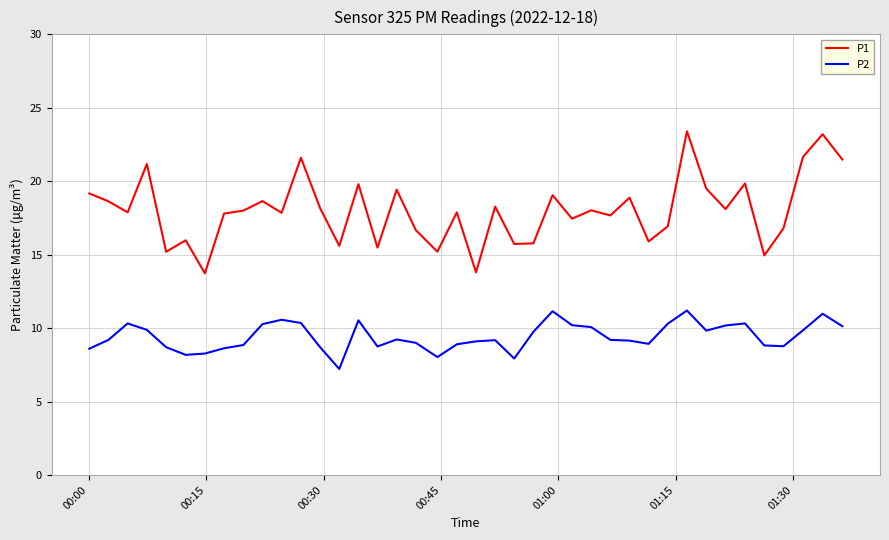

In P1, how many points are lower than both neighbors (excluding endpoints)?

14